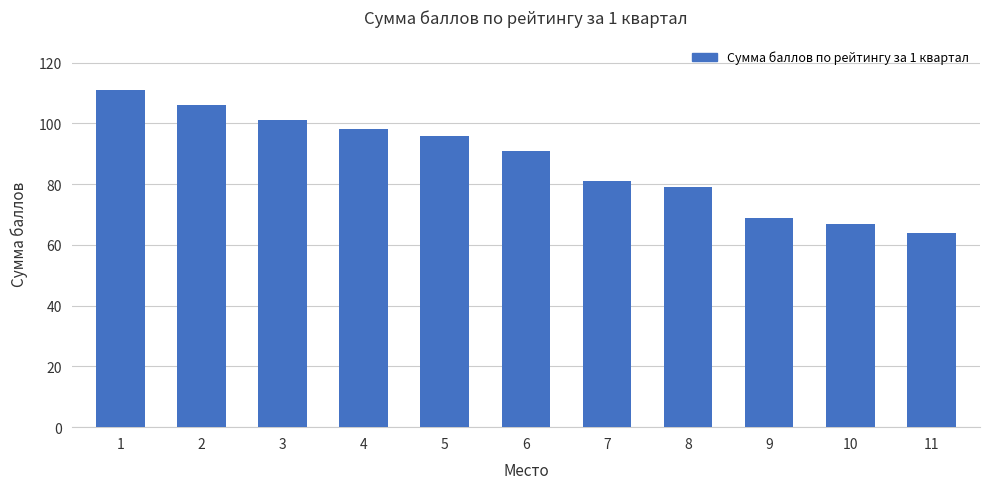

Is it true that the value at 10 is 67?

True